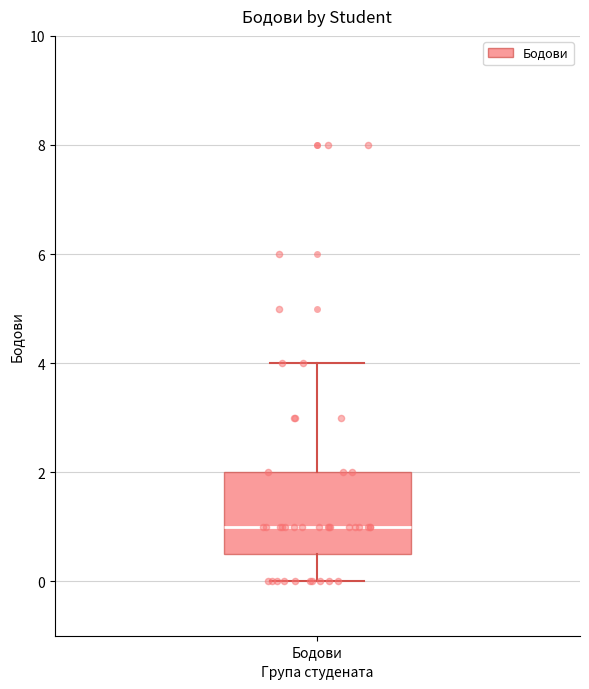

Transcribe this box plot: give where the median line is, the range the box spans, and where the two whiskers end, as read against the y-axis. The values are not printed on the chart, so give them approximately, as read against the axis.

median 1.0, box 0.6 to 2.0, whiskers 0.0 to 4.0